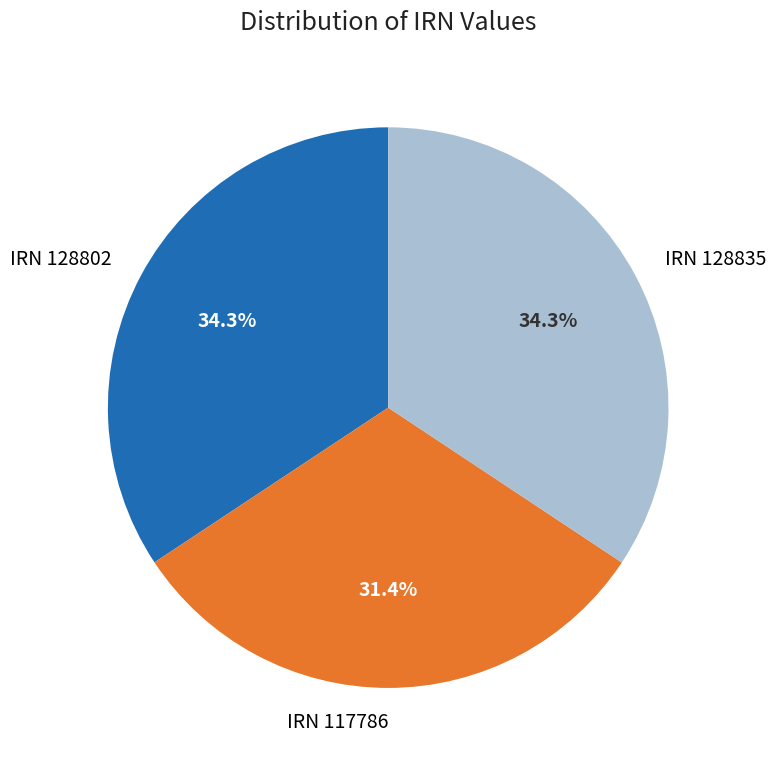

Is there any slice that represents more than half of the pie?

No